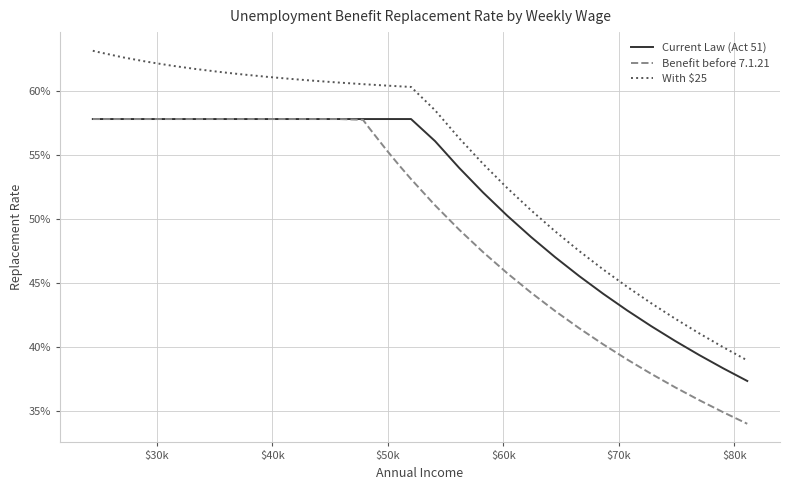

What are all the series names shown in the legend?

Current Law (Act 51), Benefit before 7.1.21, With $25